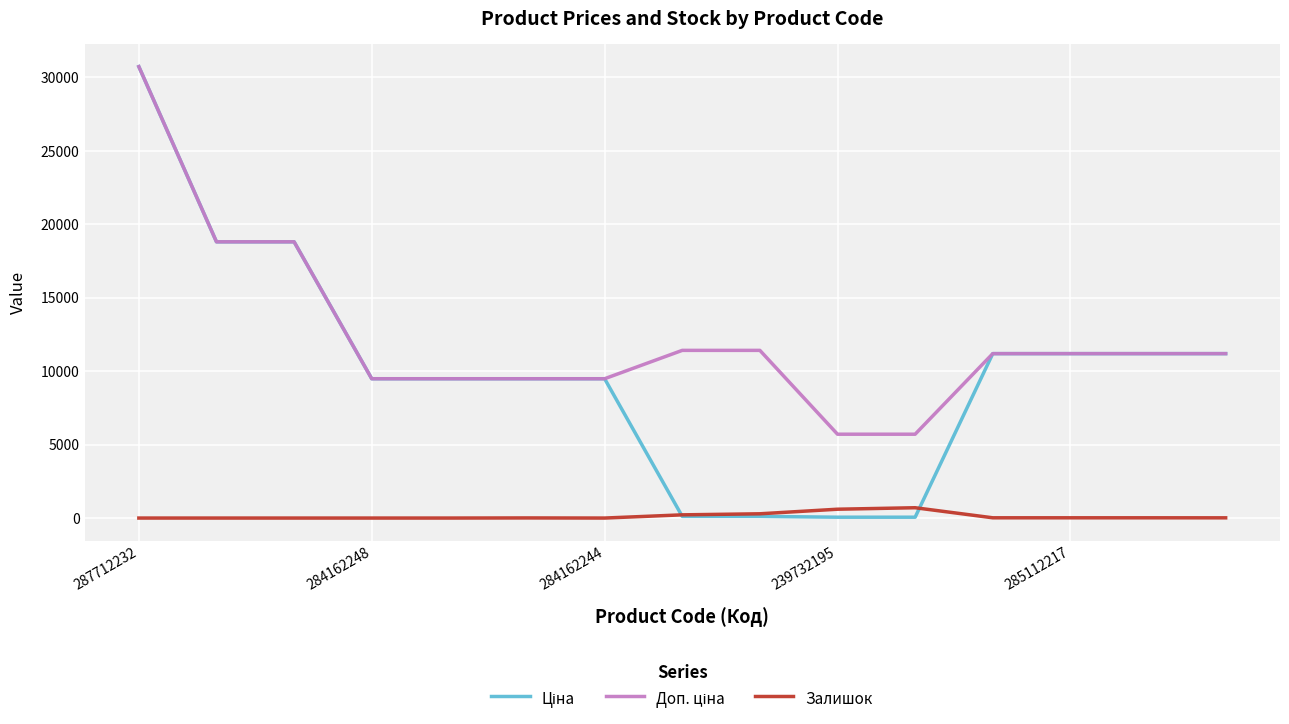

What is the maximum value for Залишок?

702.0